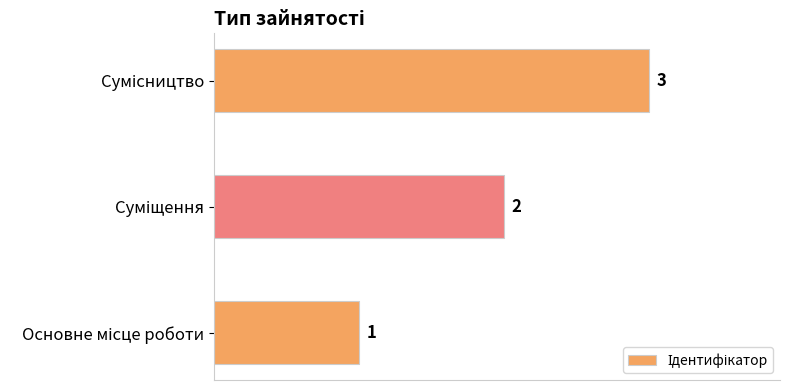

What is the maximum value shown in the chart?

3